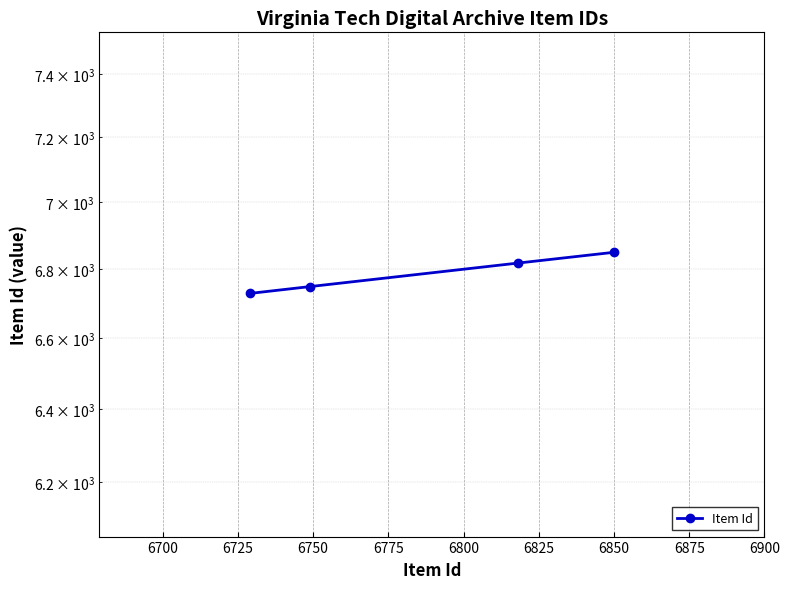

True or false: the data has more than 0 interior local peaks.

False